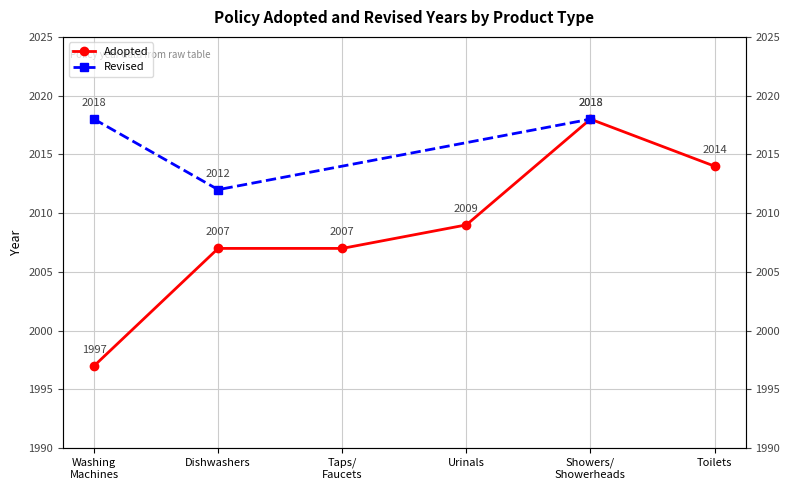

The value at Washing Machines is 695. True or false?

False